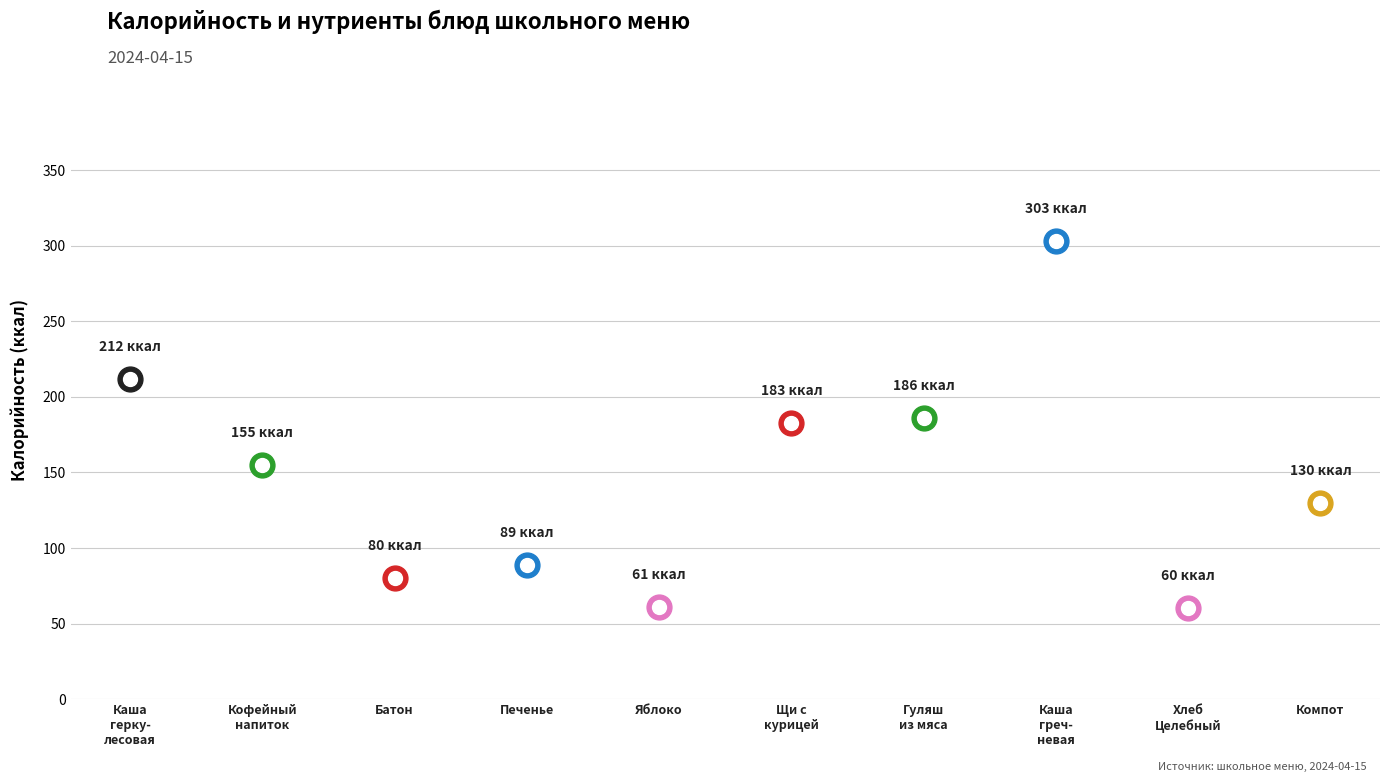

Which series has the largest total across all categories?

Калорийность